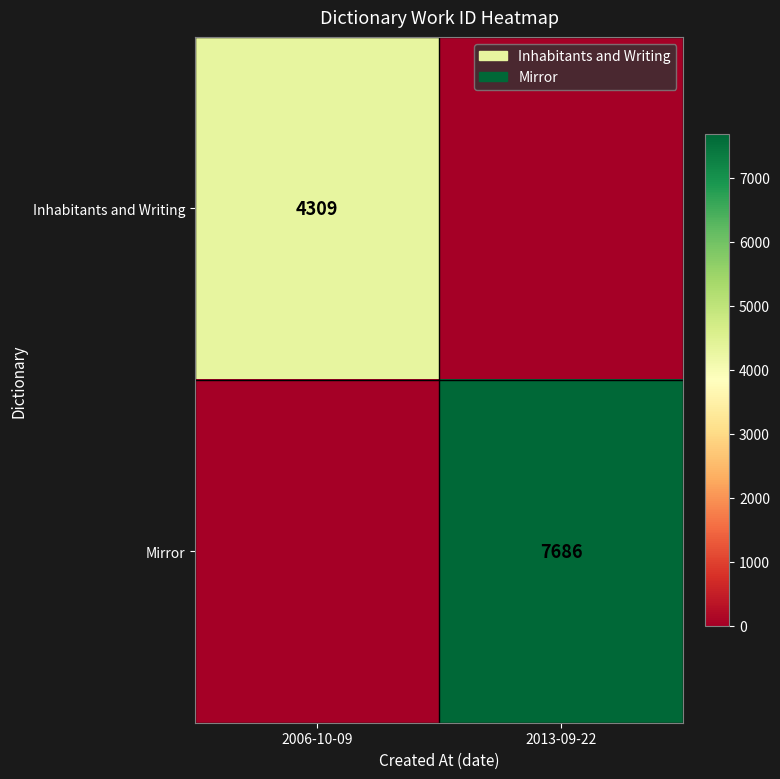

The Mirror series shows 13681 at 2013-09-22. True or false?

False